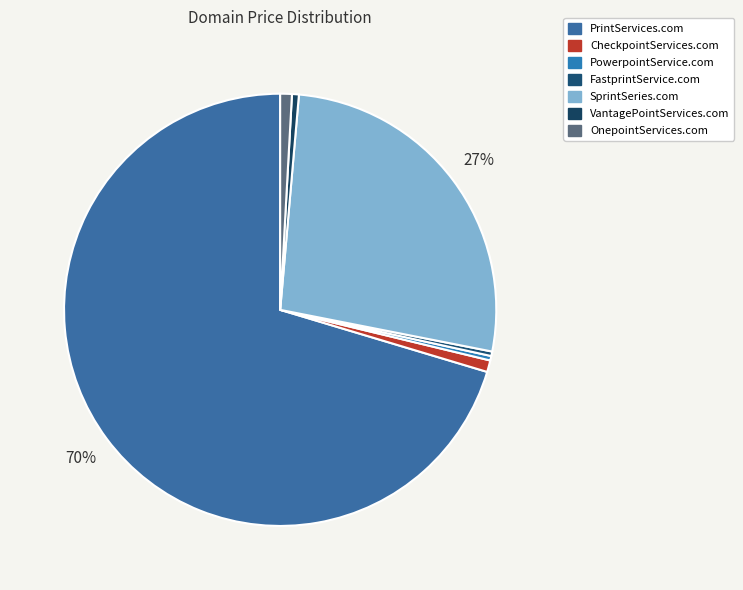

What is the largest slice in the pie chart?

PrintServices.com